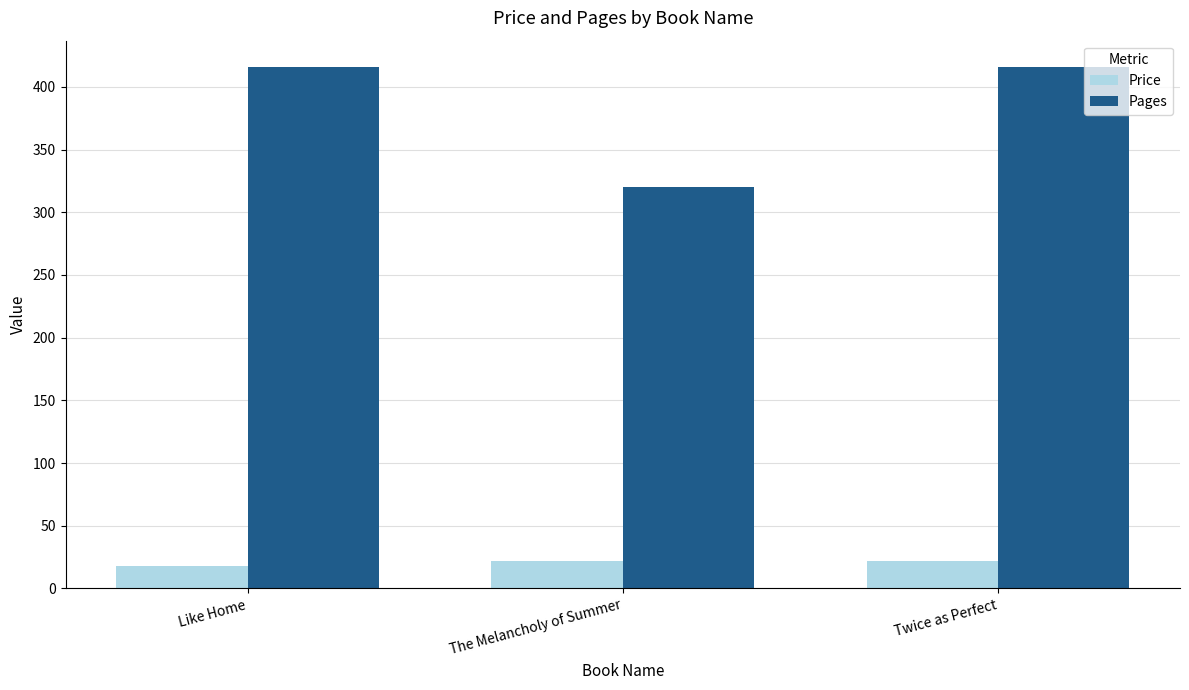

How many bars are there in total?

6